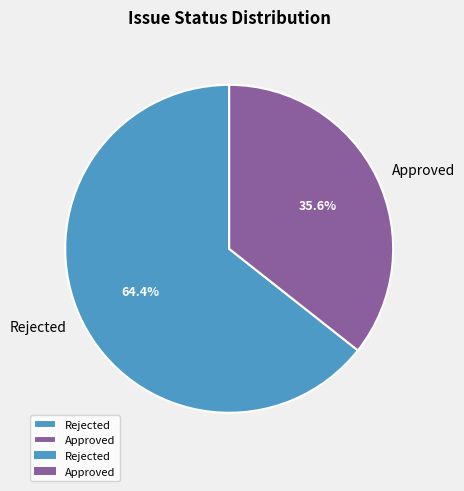

What percentage is the Approved slice, to the nearest percent?

36%